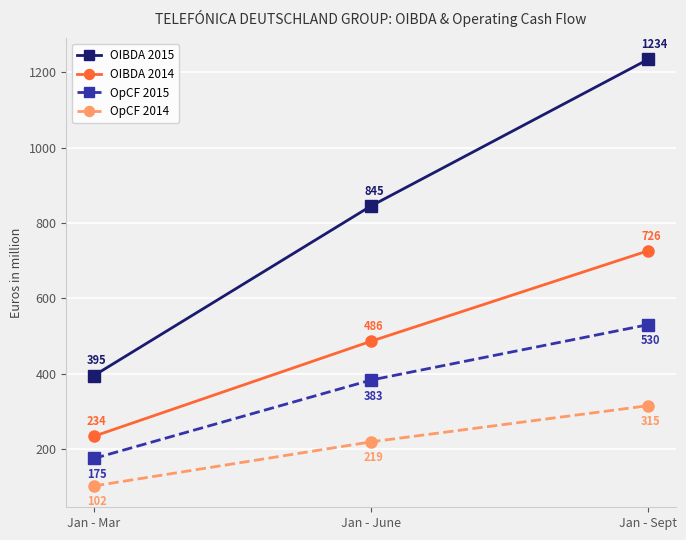

How many data points in OIBDA 2014 are less than 486?

1